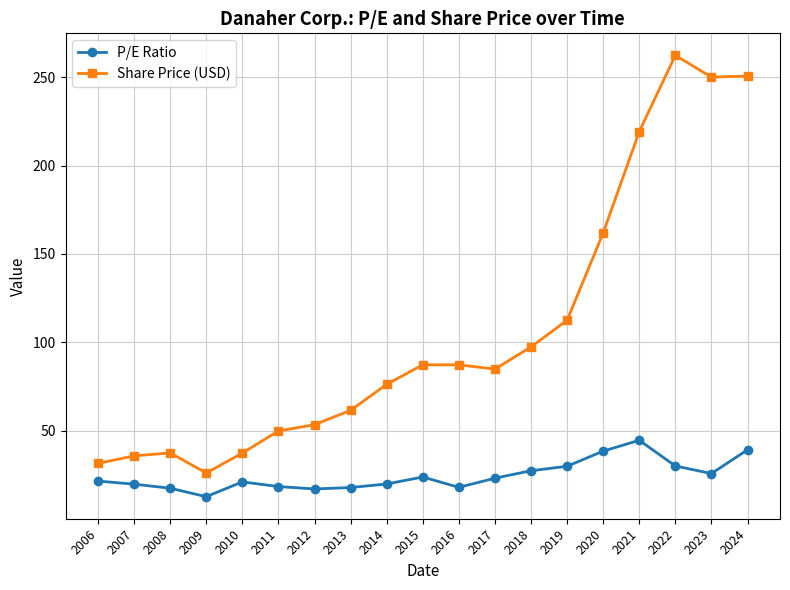

What are all the series names shown in the legend?

P/E Ratio, Share Price (USD)